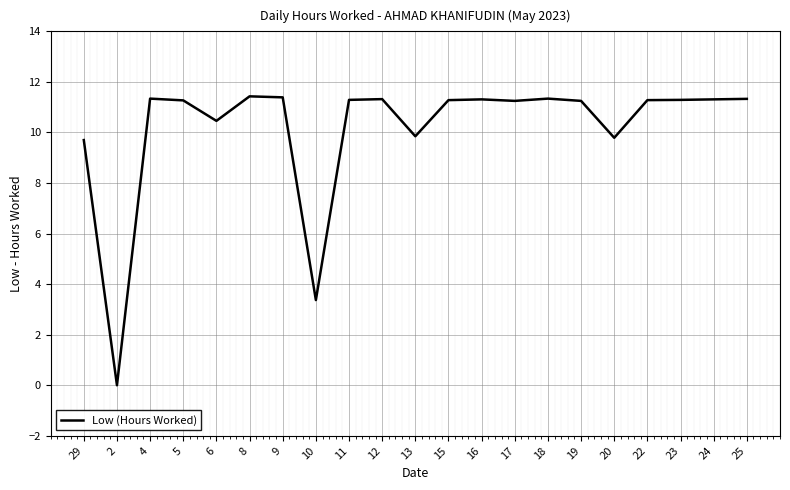

How many distinct data groups are displayed?

1